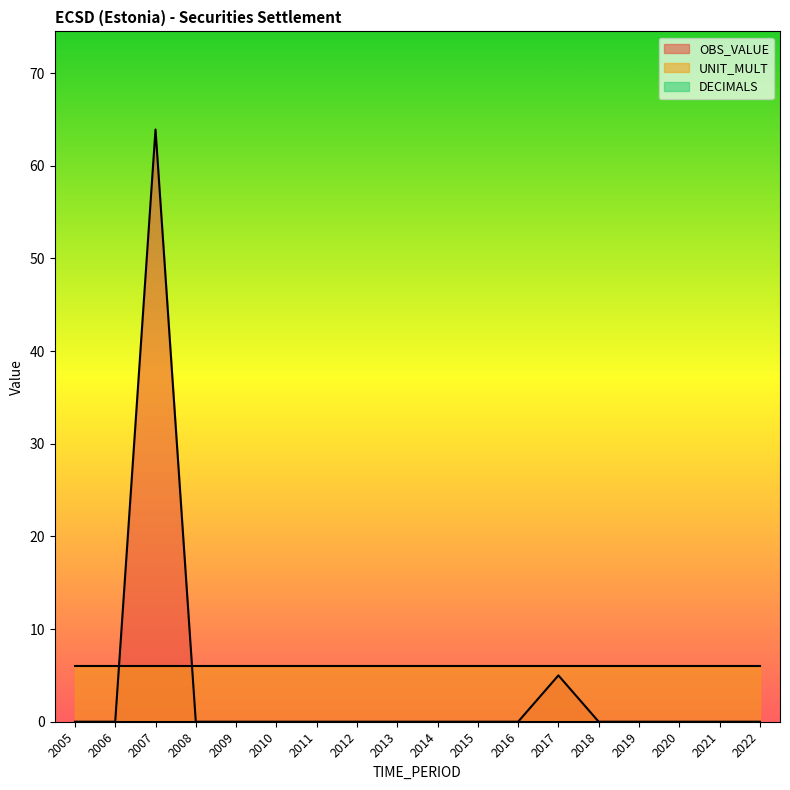

True or false: DECIMALS and UNIT_MULT cross at least once.

False